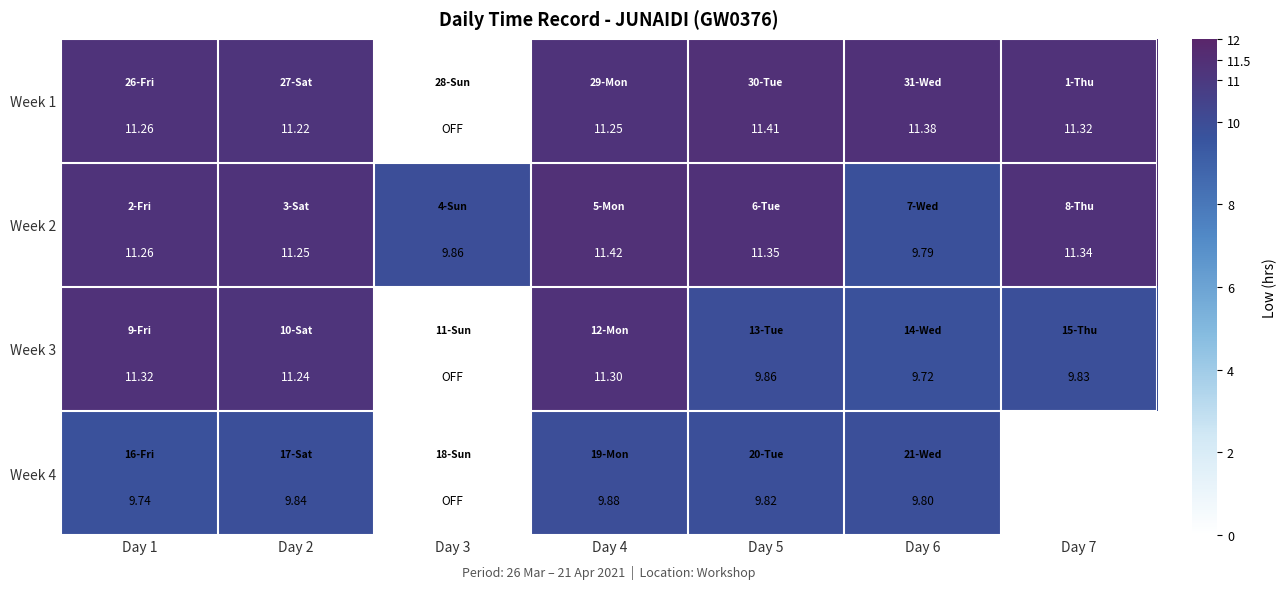

Between Day 3 and Day 7, which is larger?

Day 7